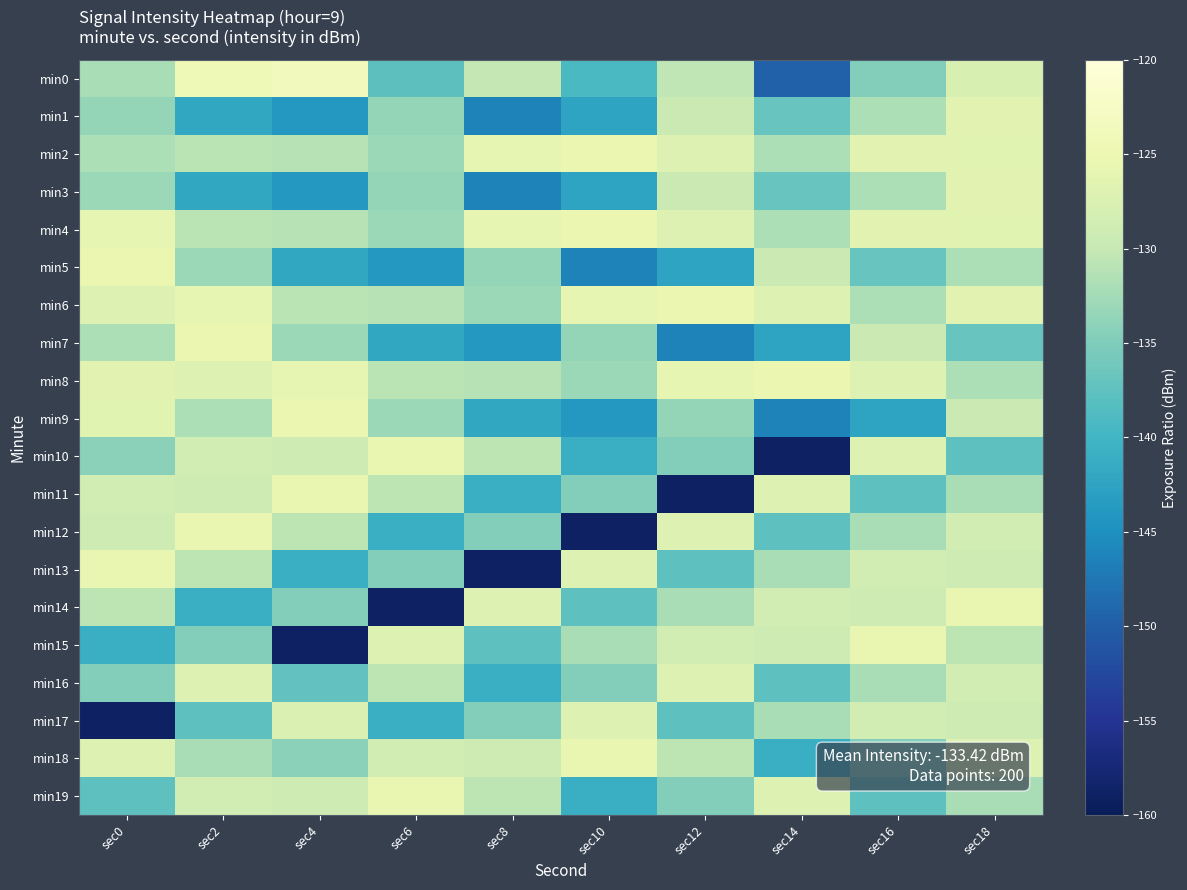

Which series has the largest total across all categories?

min4